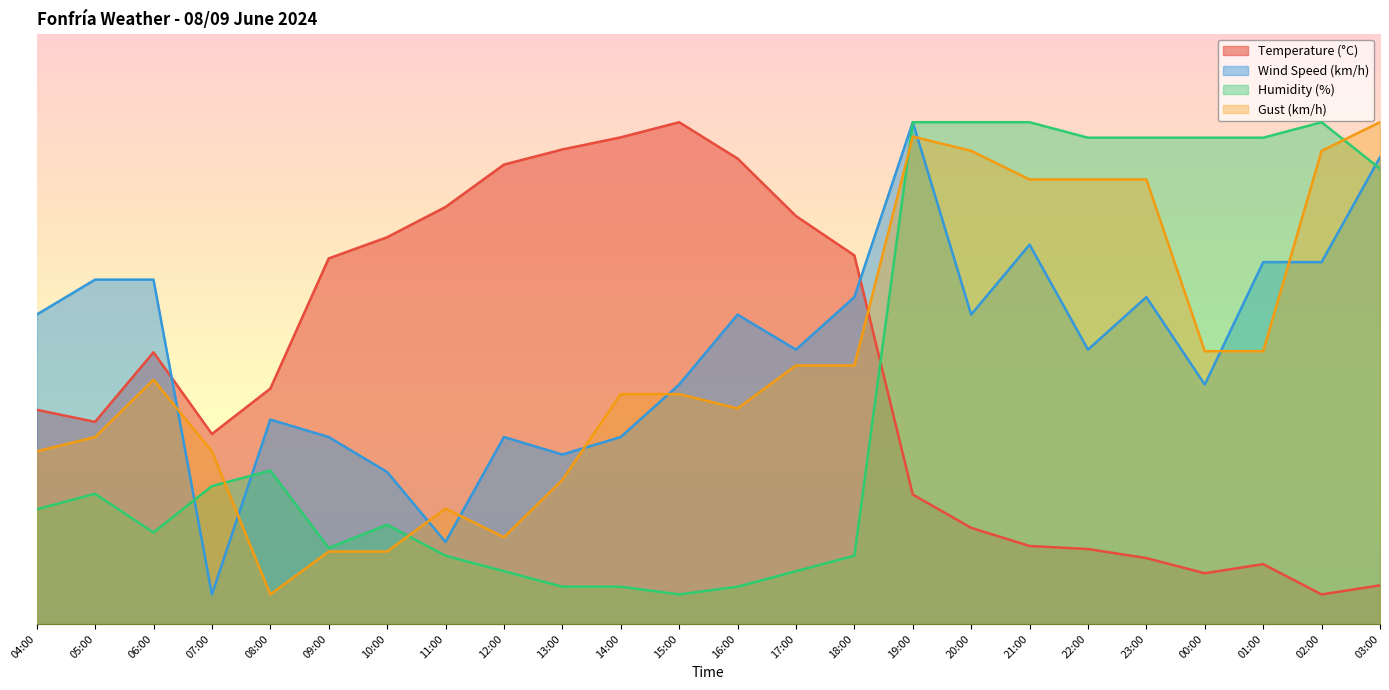

Read the Wind Speed (km/h) value at 01:00.

61.3